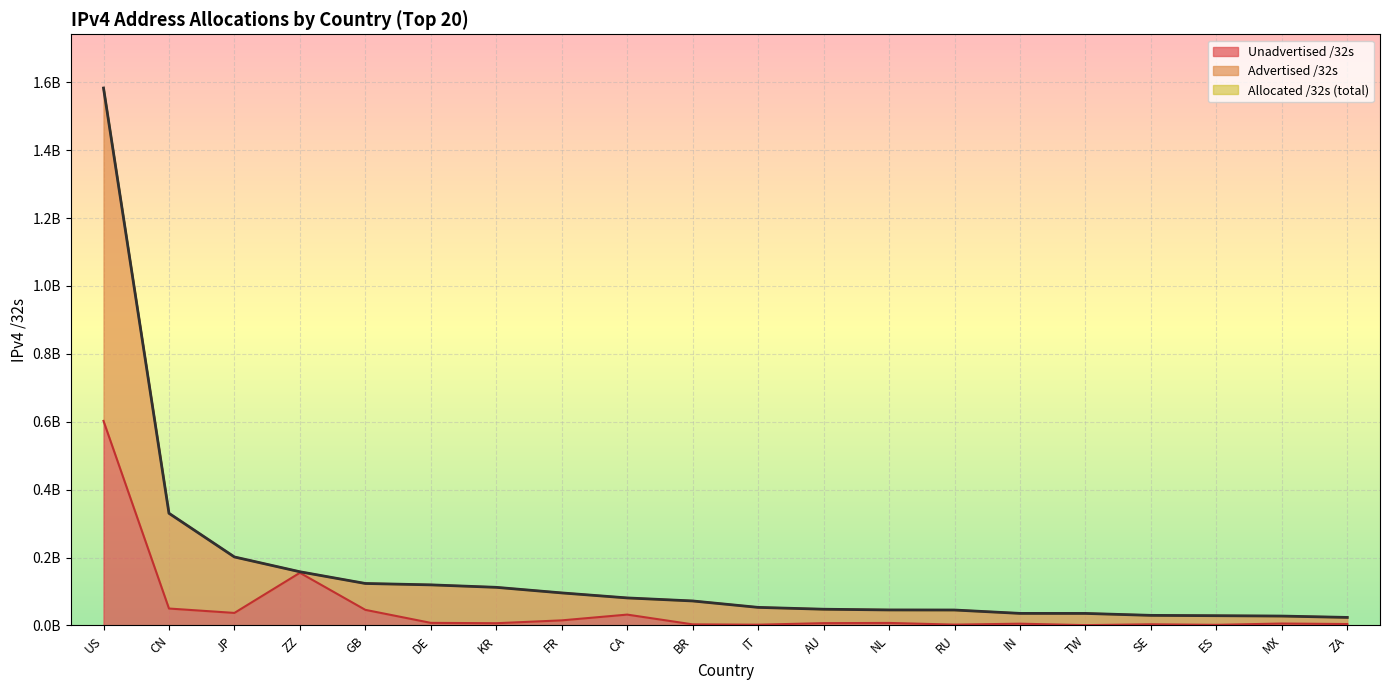

Is the value of Unadvertised /32s at NL greater than the value of Allocated /32s at AU?

No